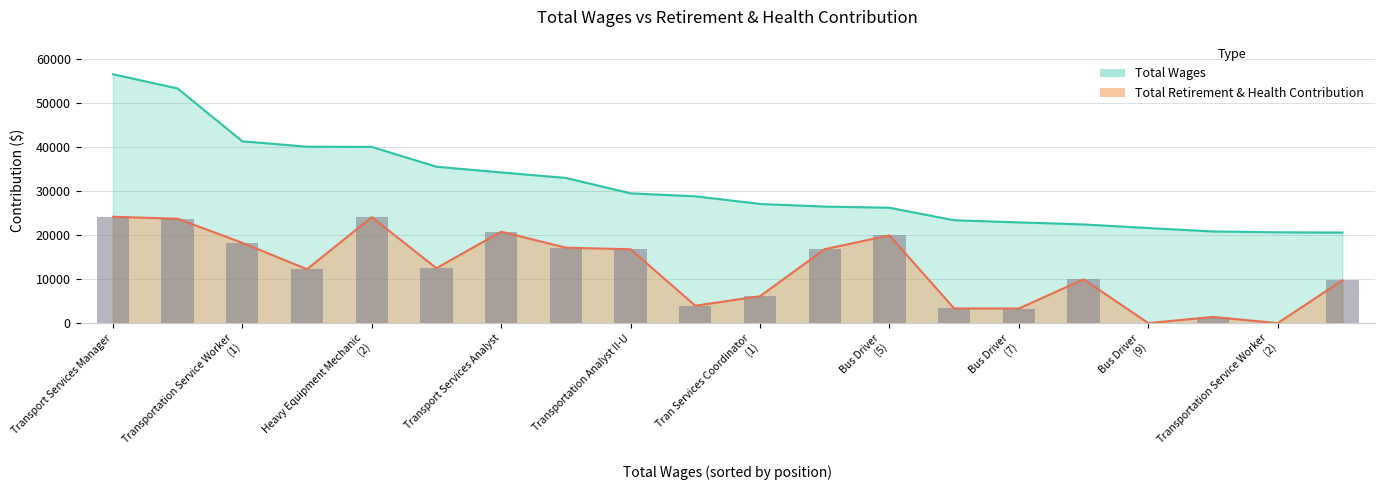

At which label is total_retirement closest to 12087?

3